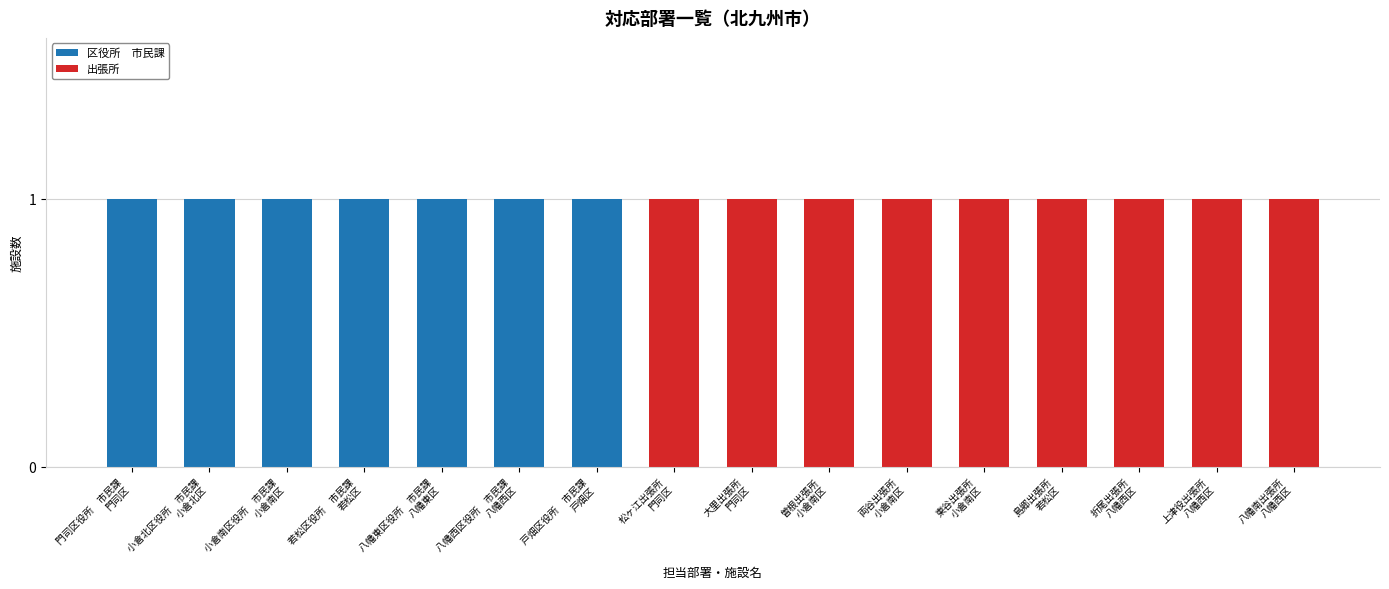

What position from the right is 島郷出張所
若松区?

4